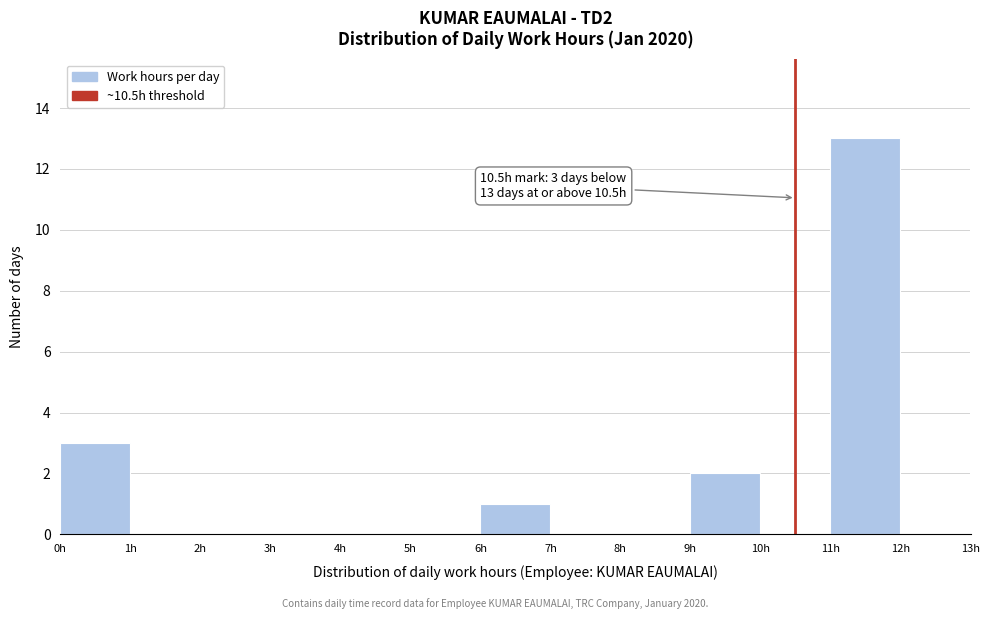

Which range on the x-axis has the tallest bar?

11 to 12